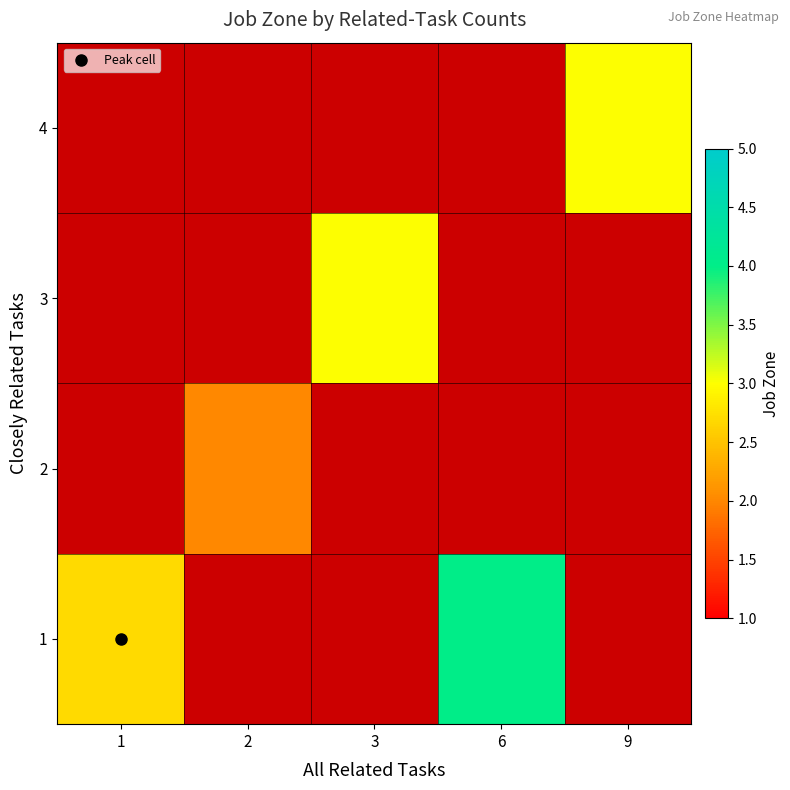

At which label is 1 closest to 3?

1